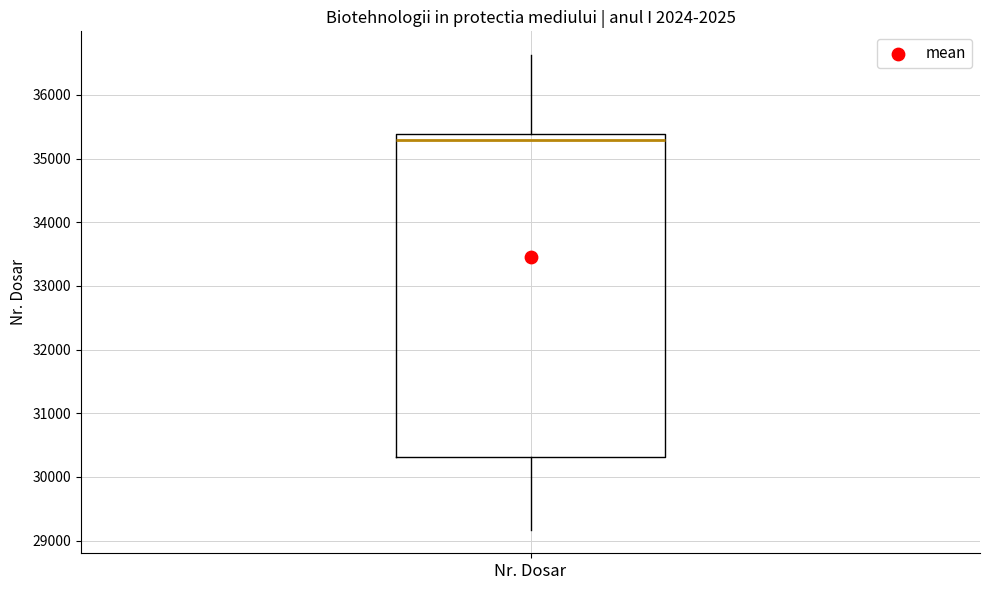

Where does the median line of the box for Nr. Dosar sit on the y-axis? The values are not printed on the chart, so give them approximately, as read against the axis.

35300